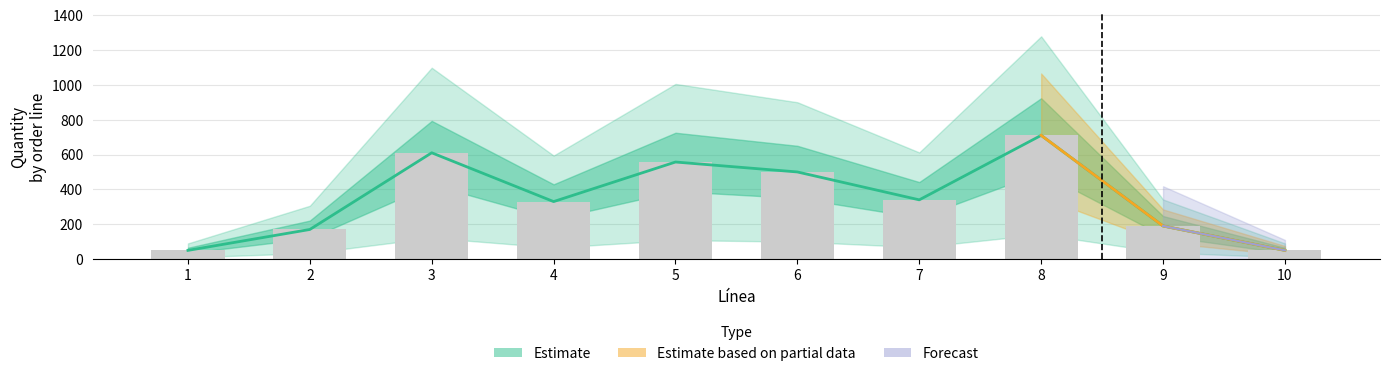

What is the difference between the Cant.Ped. values at 7 and 4?

10